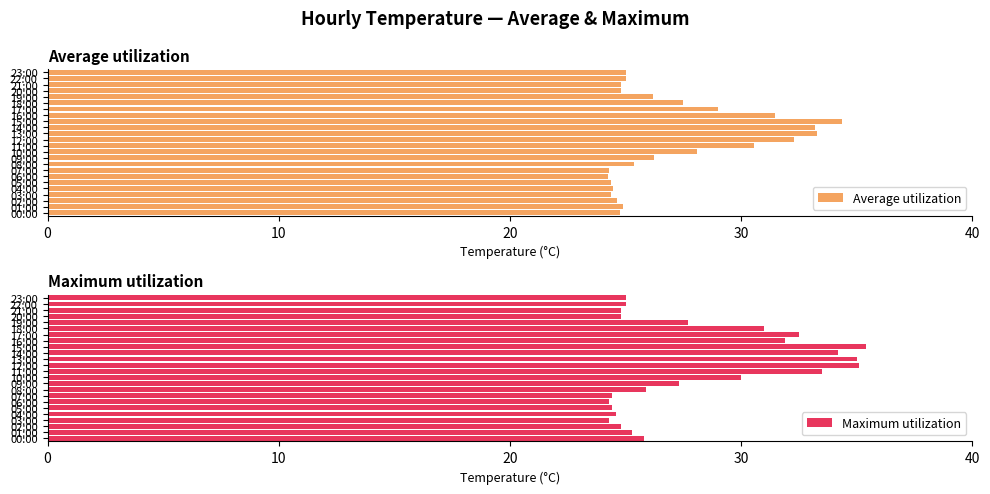

What is the difference between the second highest and second lowest values in the Average utilization series?

9.0